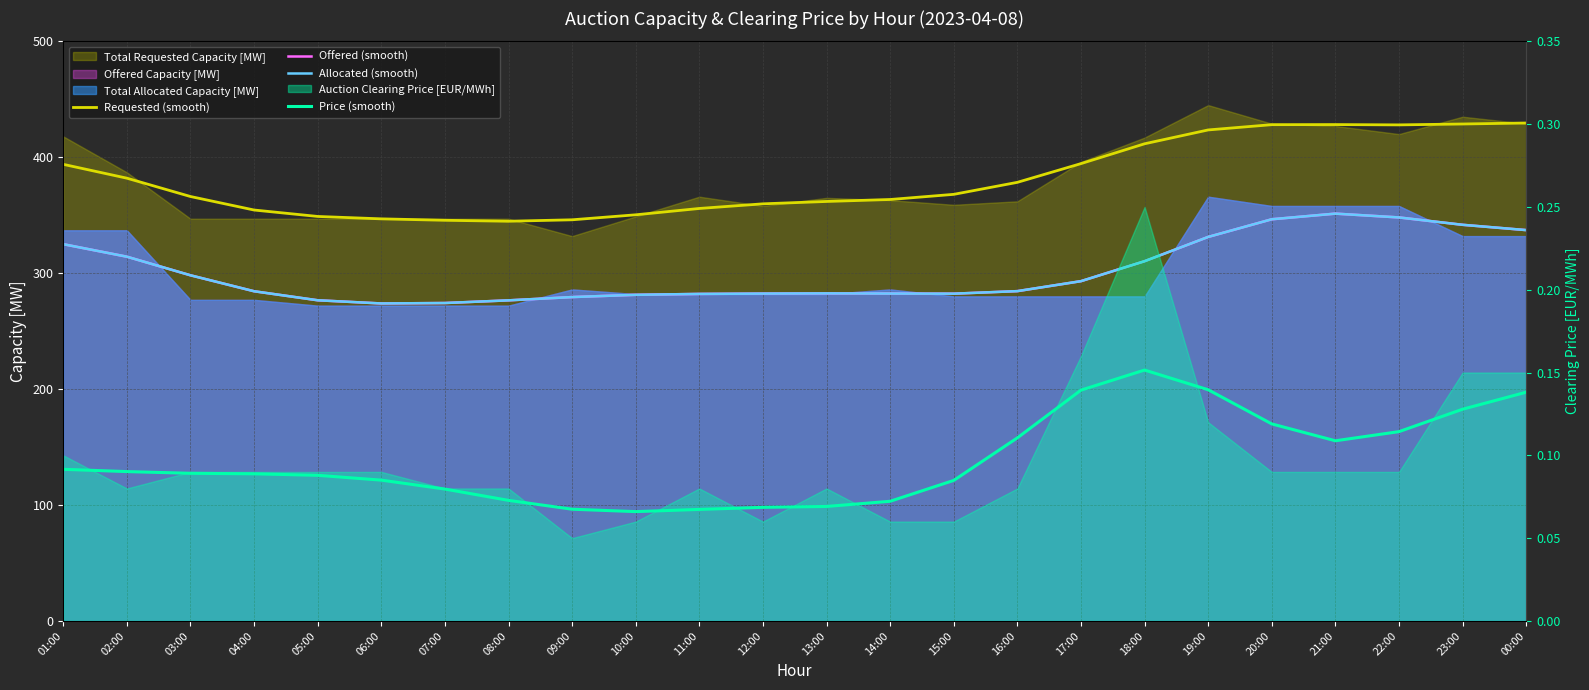

What is the label of the 13th point from the right?

12:00